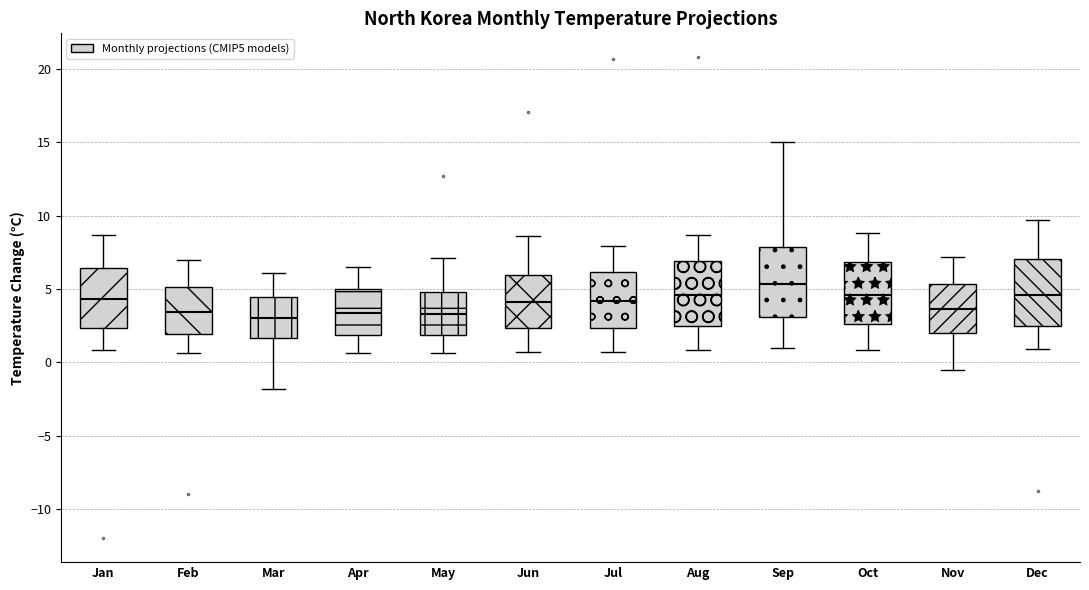

Reading left to right, read every box against the y-axis: the position of its median line, the range the box covers, and the ends of its whiskers. The values are not printed on the chart, so give them approximately, as read against the axis.

Jan: median 4.5, box 2.5 to 6.5, whiskers 1.0 to 8.5
Feb: median 3.5, box 2.0 to 5.0, whiskers 0.5 to 7.0
Mar: median 3.0, box 1.5 to 4.5, whiskers -2.0 to 6.0
Apr: median 3.5, box 2.0 to 5.0, whiskers 0.5 to 6.5
May: median 3.5, box 2.0 to 5.0, whiskers 0.5 to 7.0
Jun: median 4.0, box 2.5 to 6.0, whiskers 0.5 to 8.5
Jul: median 4.0, box 2.5 to 6.0, whiskers 0.5 to 8.0
Aug: median 4.5, box 2.5 to 7.0, whiskers 1.0 to 8.5
Sep: median 5.5, box 3.0 to 8.0, whiskers 1.0 to 15.0
Oct: median 4.5, box 2.5 to 7.0, whiskers 1.0 to 9.0
Nov: median 3.5, box 2.0 to 5.5, whiskers -0.5 to 7.0
Dec: median 4.5, box 2.5 to 7.0, whiskers 1.0 to 9.5